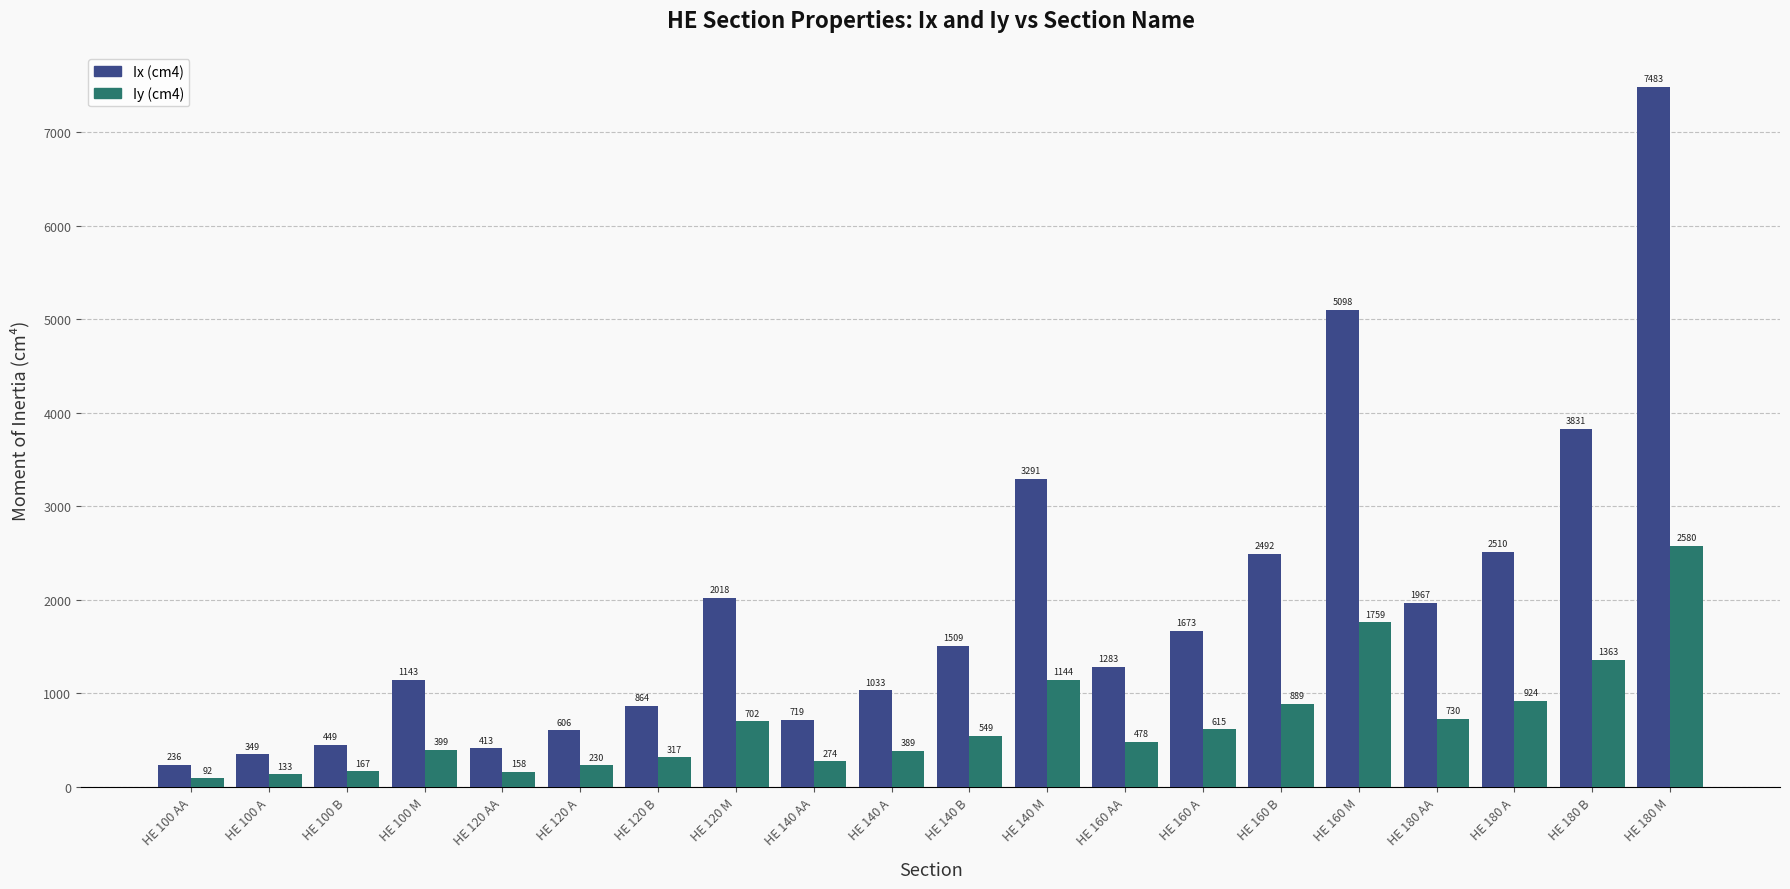

Rank the categories by Ix (cm4) value from highest to lowest.

HE 180 M, HE 160 M, HE 180 B, HE 140 M, HE 180 A, HE 160 B, HE 120 M, HE 180 AA, HE 160 A, HE 140 B, HE 160 AA, HE 100 M, HE 140 A, HE 120 B, HE 140 AA, HE 120 A, HE 100 B, HE 120 AA, HE 100 A, HE 100 AA